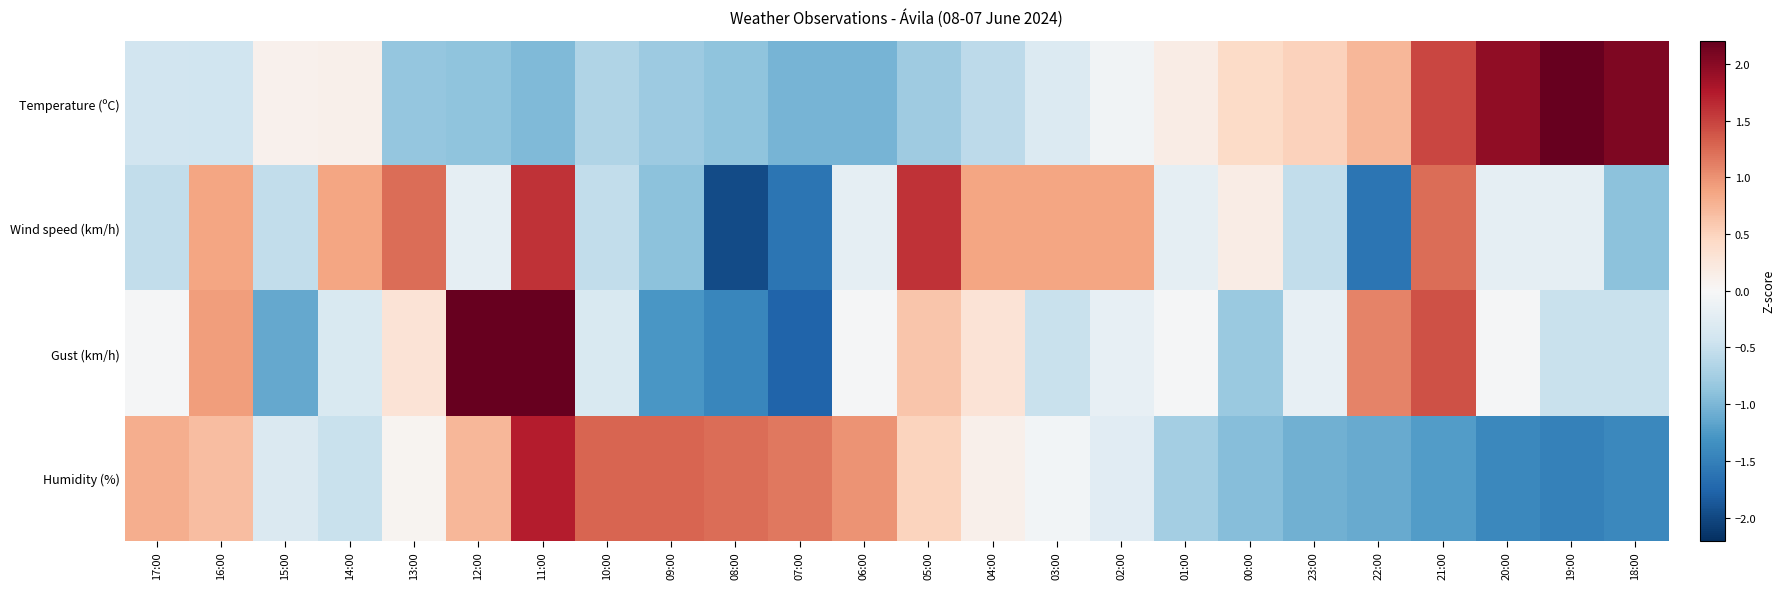

What is the total value across all series at 05:00?

1.9